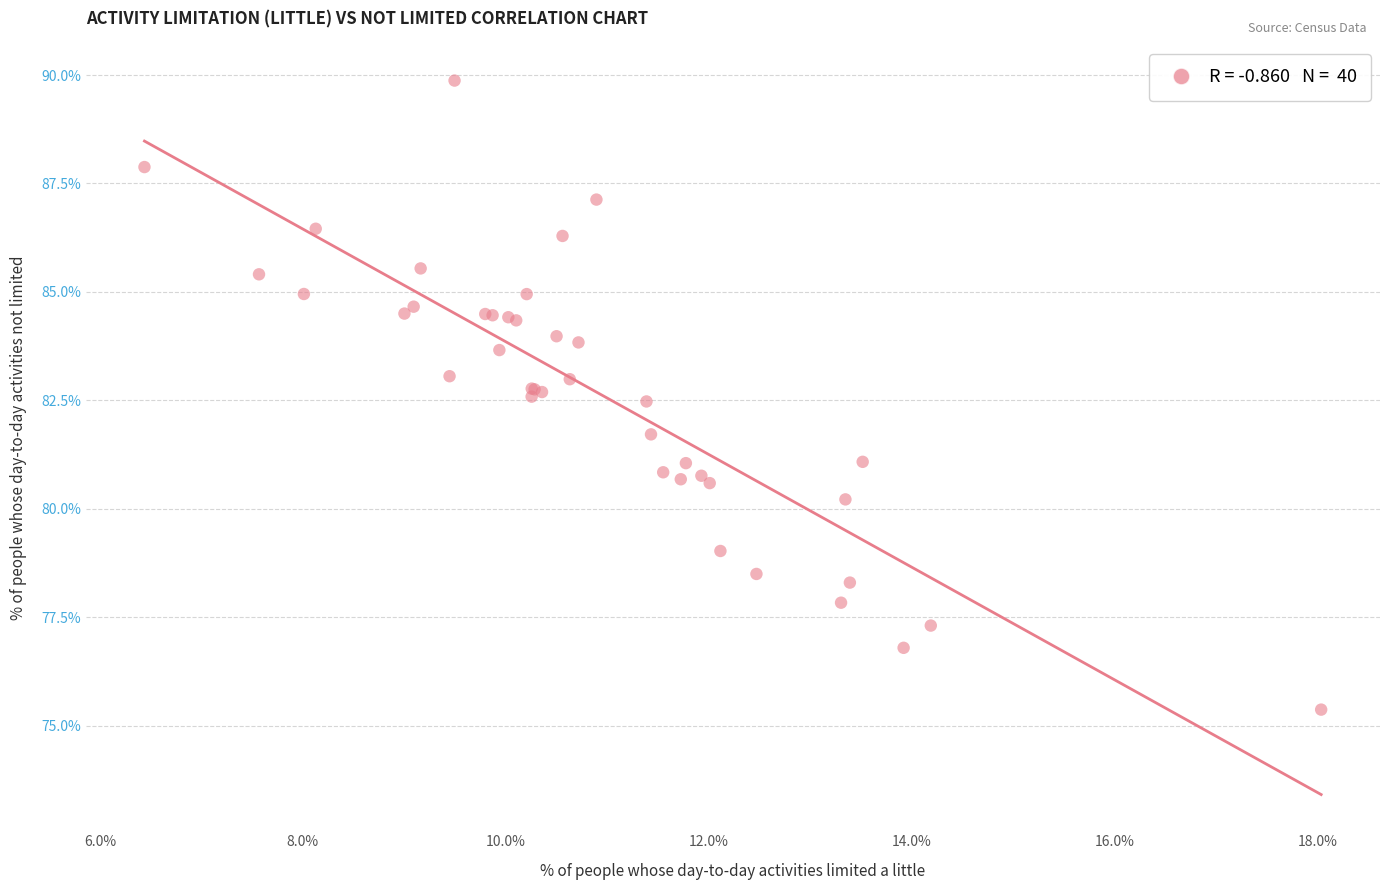

What Y value in the scatter plot is closest to 82?

81.7